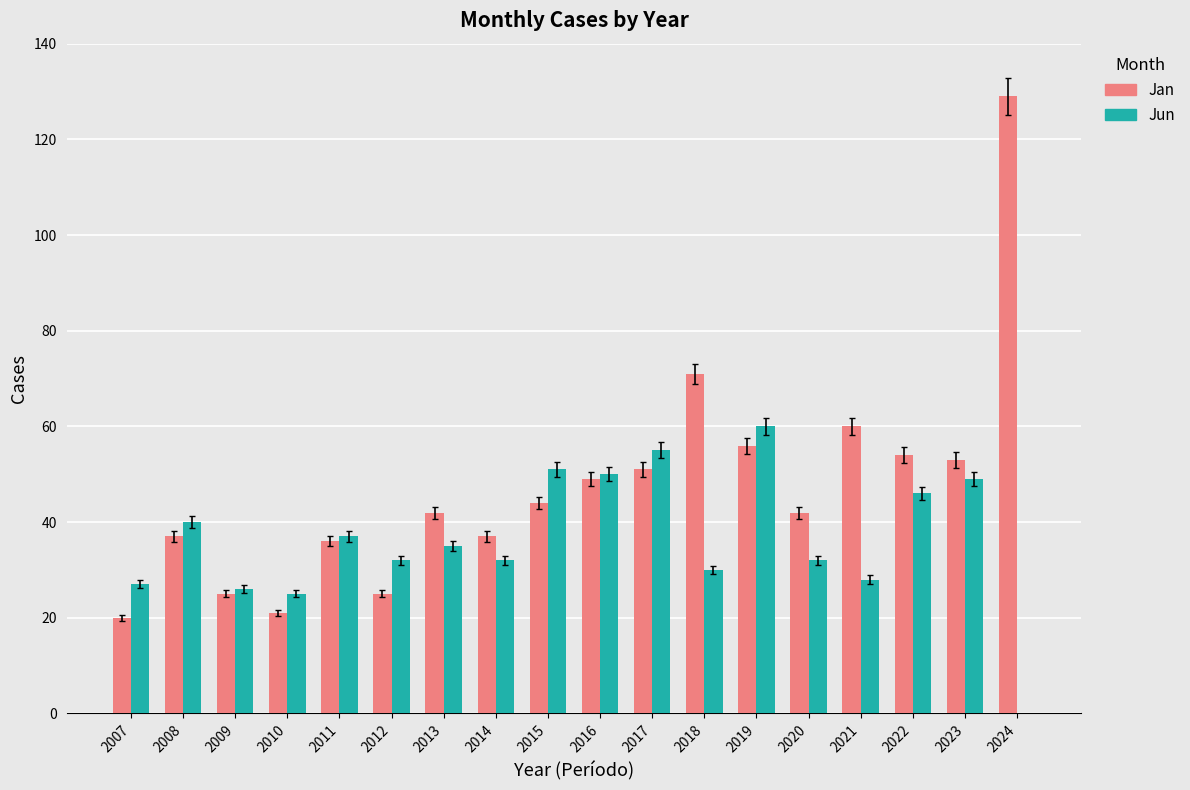

Which label corresponds to the largest value in the chart?

2024